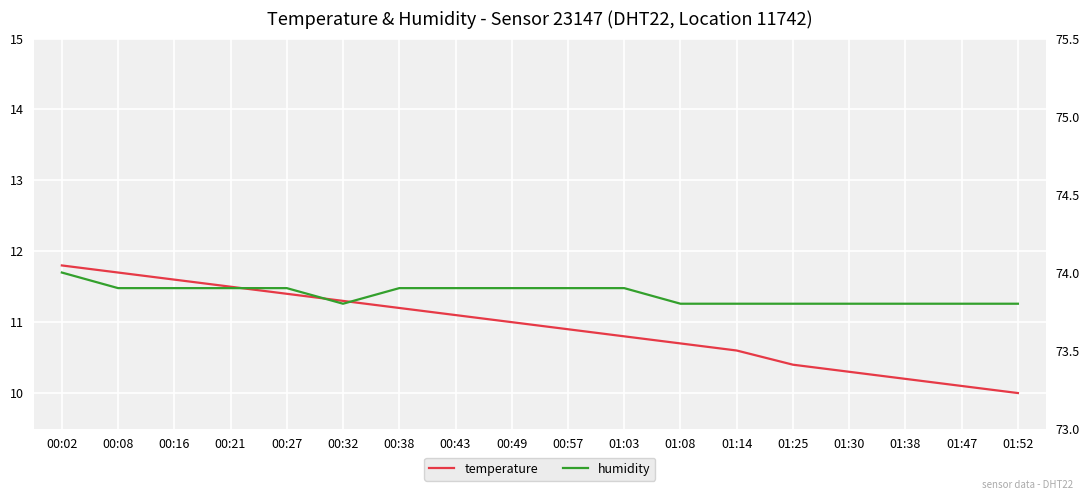

What is the difference between the second highest and second lowest values in the temperature series?

1.6